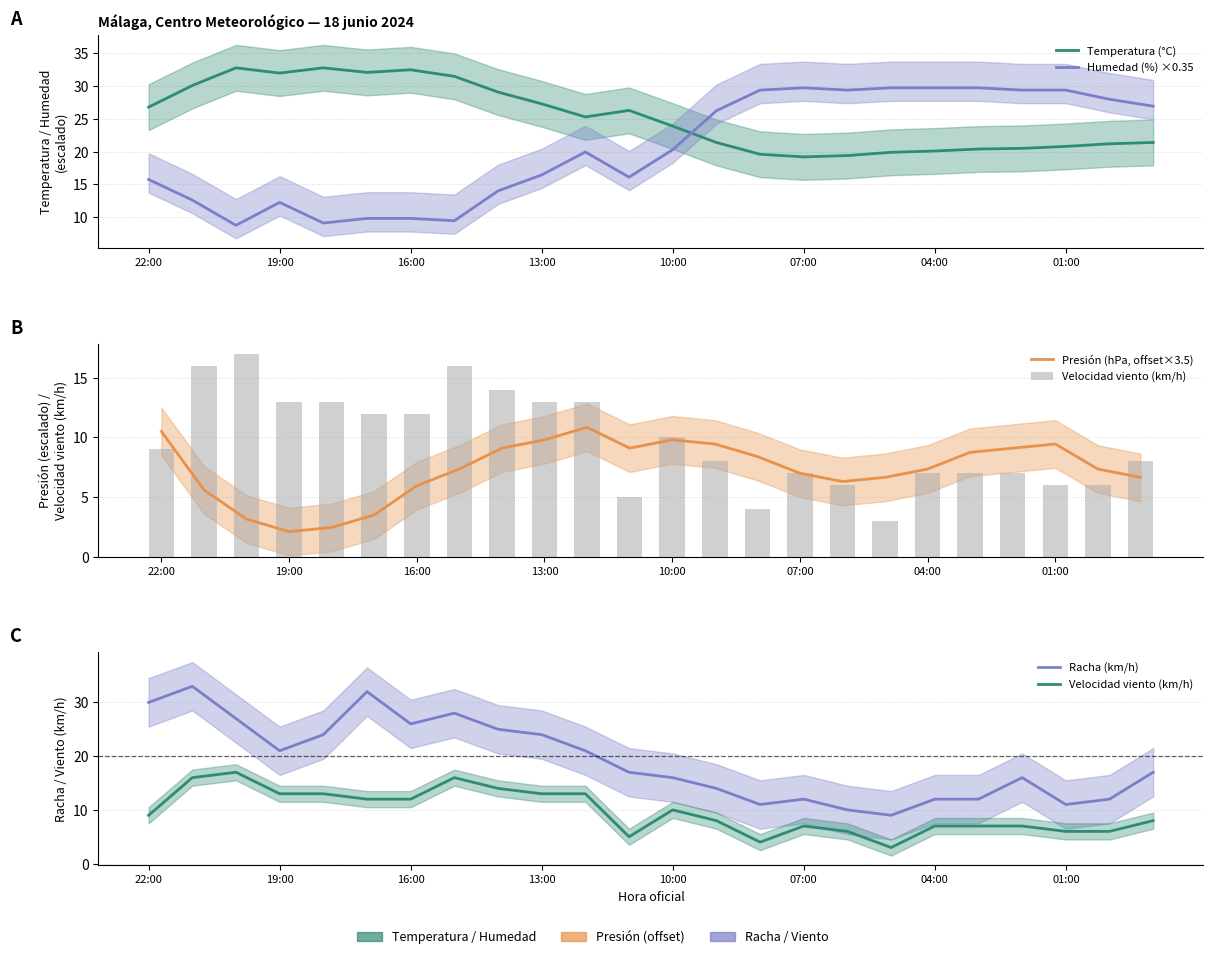

At which label is Humedad (%) ×0.35 closest to 19?

10